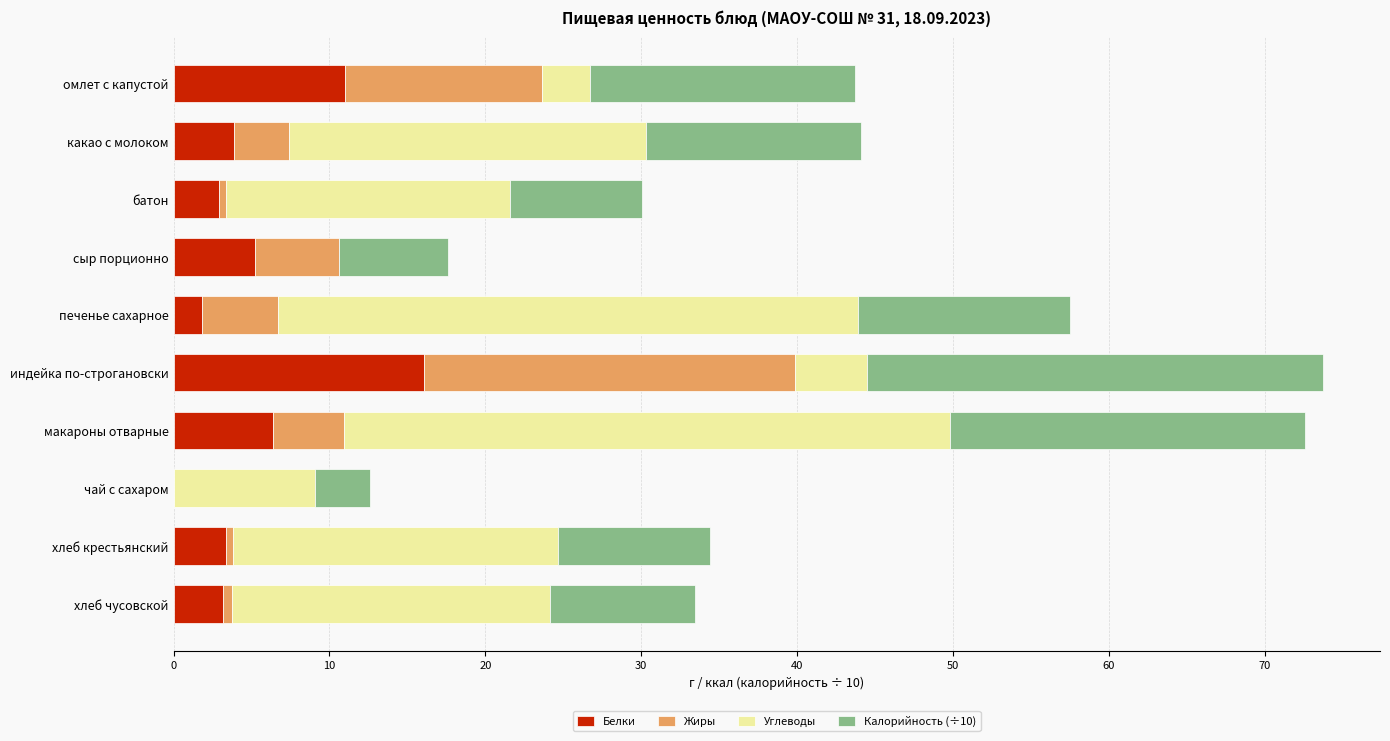

What is the sum of all Белки values?

53.8